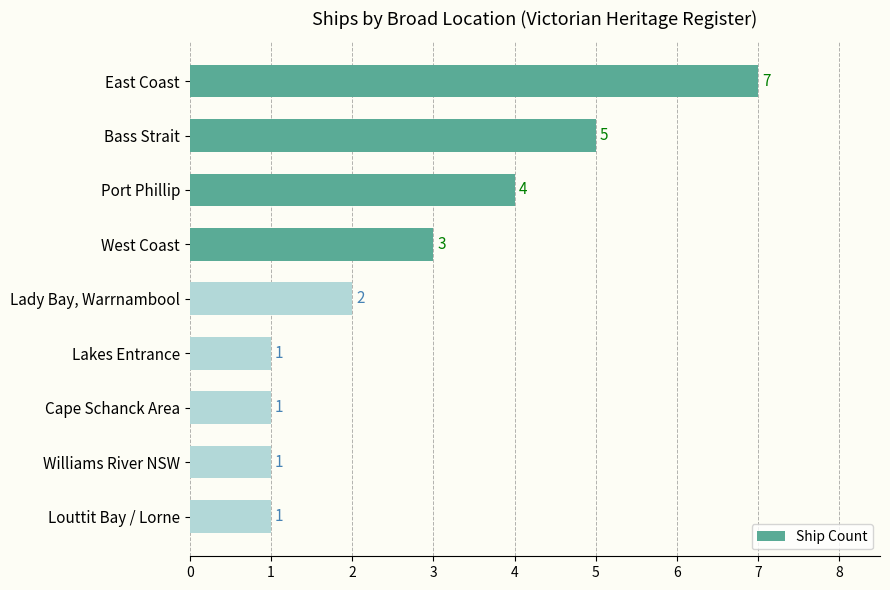

How many values are between 1 and 4?

7